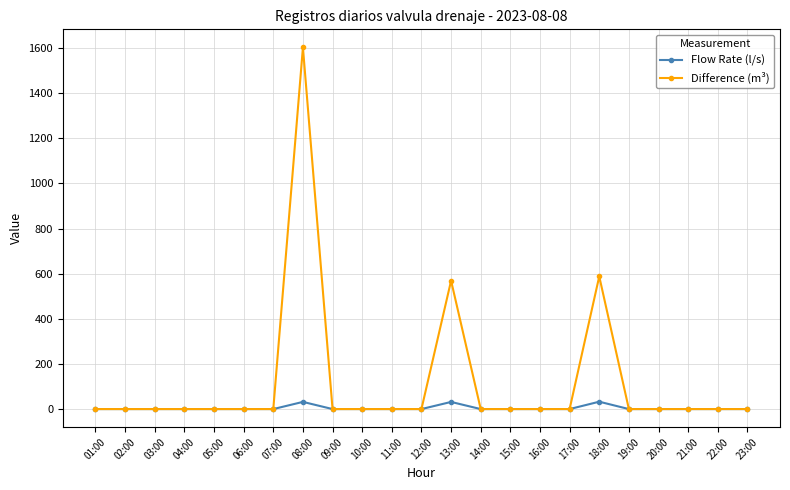

Which series has the largest total across all categories?

Difference (m³)